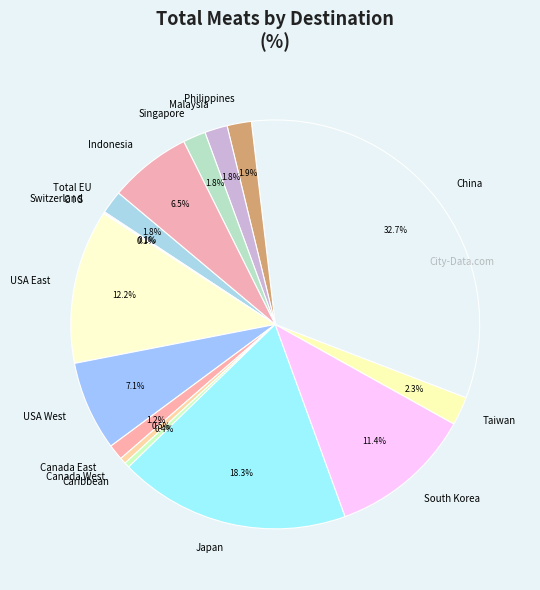

To the nearest percent, what is the difference between the largest and smallest slice percentages?

33%